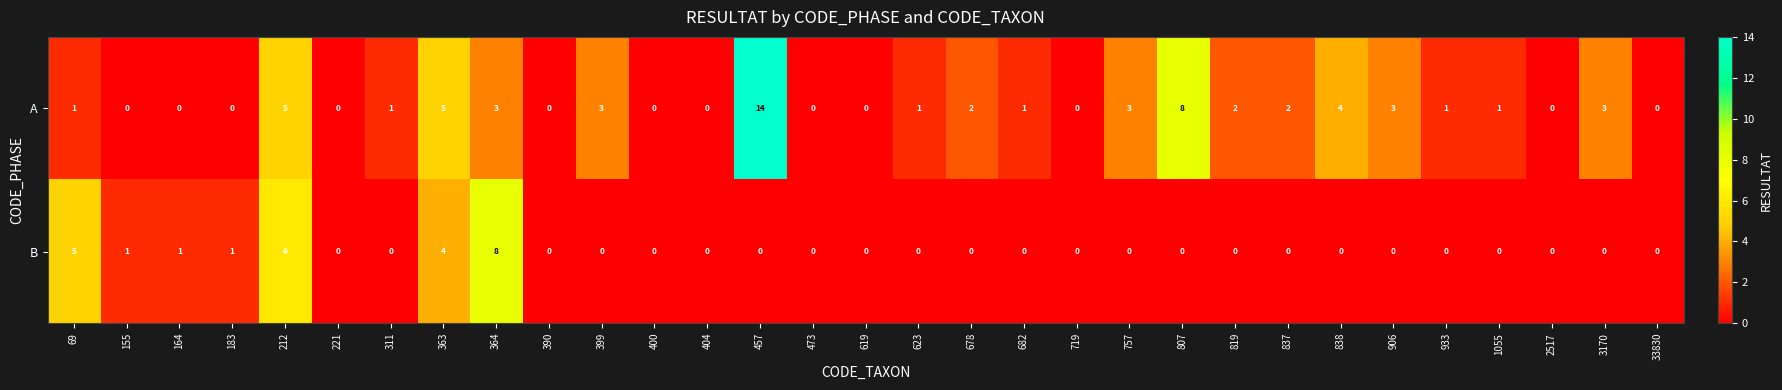

The value of A at 364 is 3. True or false?

True